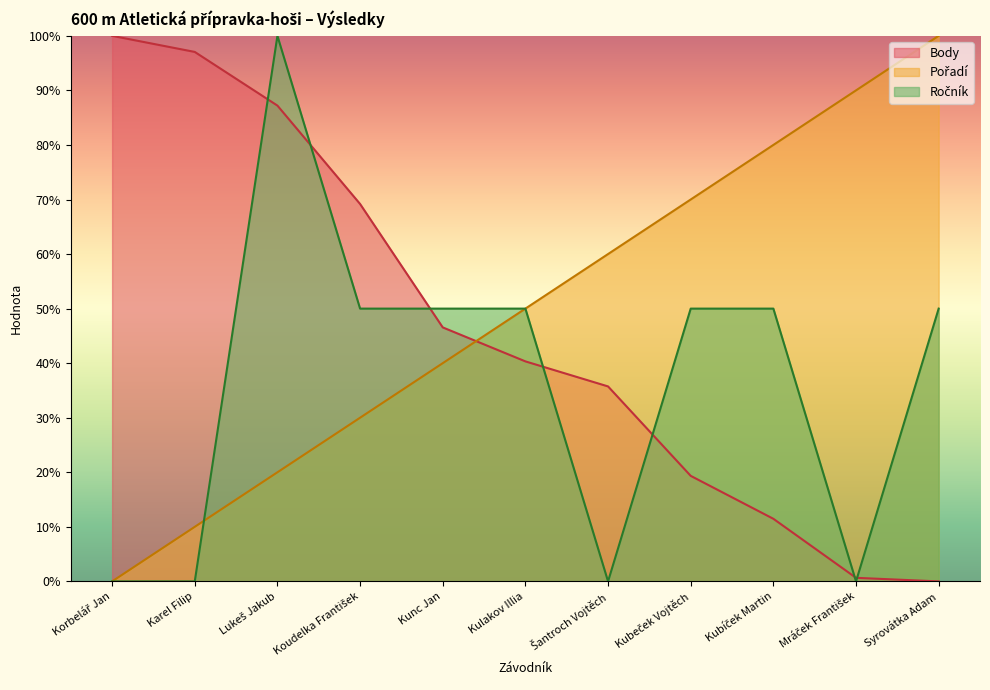

What value does the Pořadí series have at Mráček František?

90.0